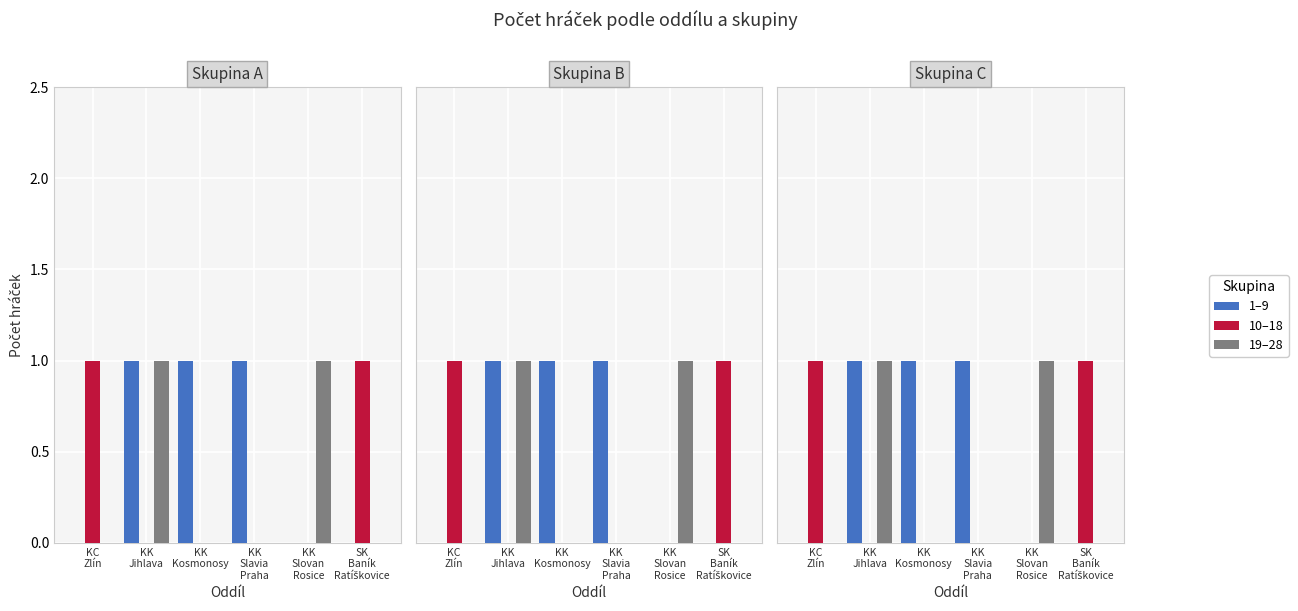

Which series has the largest total across all categories?

1–9